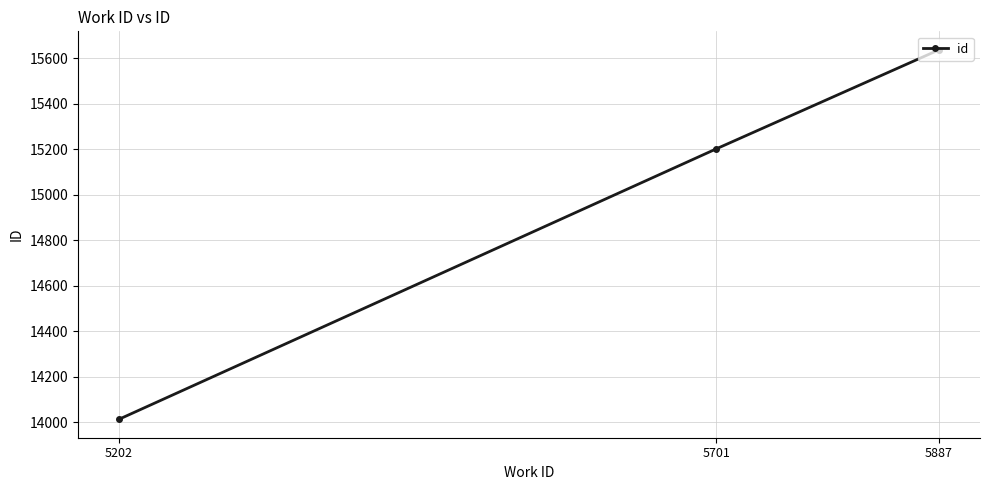

What is the maximum value shown in the chart?

15636